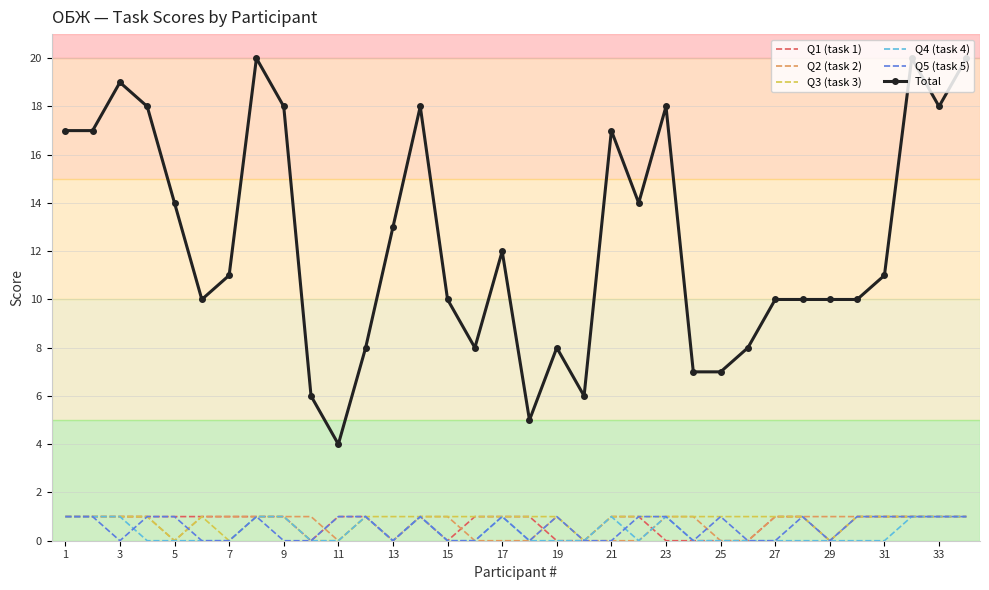

True or false: Q5 (task 5) and Total intersect in this chart.

False